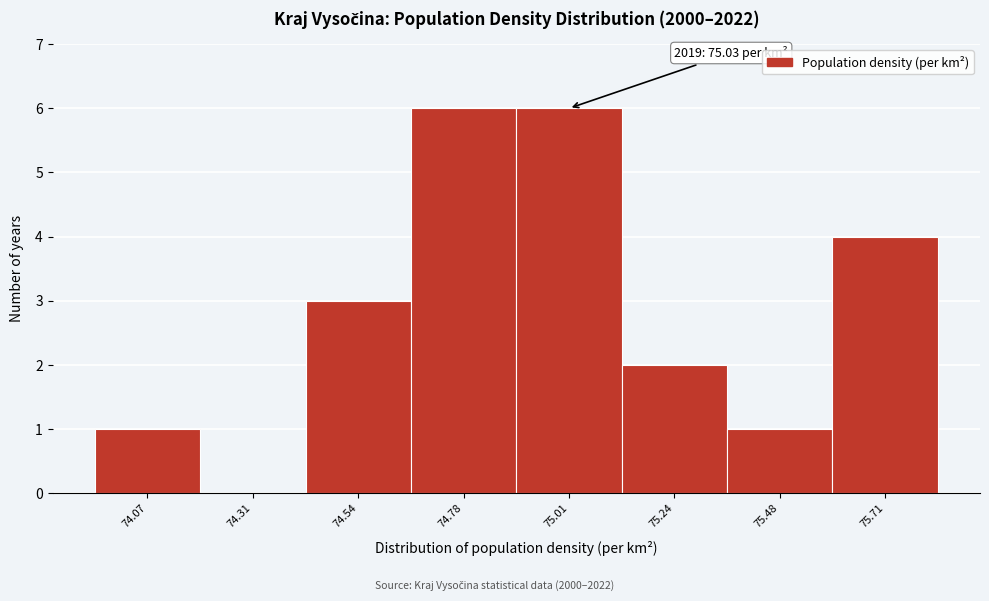

Reading right to left, extract all data points from this chart.

75.71=4	75.48=1	75.24=2	75.01=6	74.78=6	74.54=3	74.31=0	74.07=1